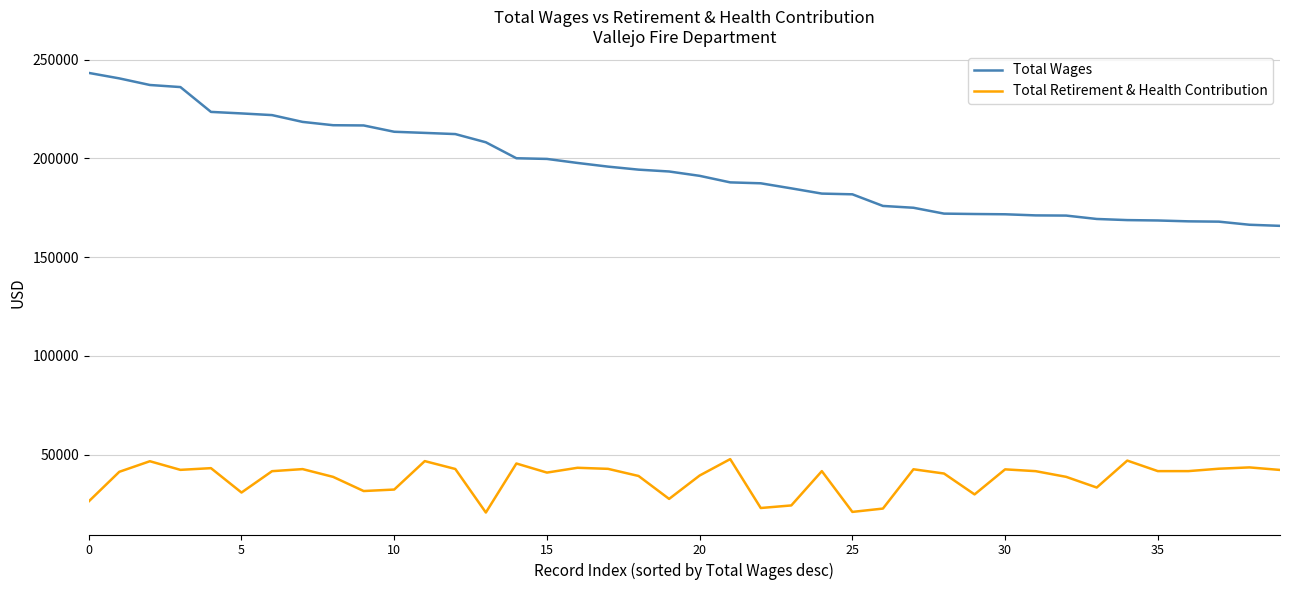

What is the average value of the Total Retirement & Health Contribution series?

37812